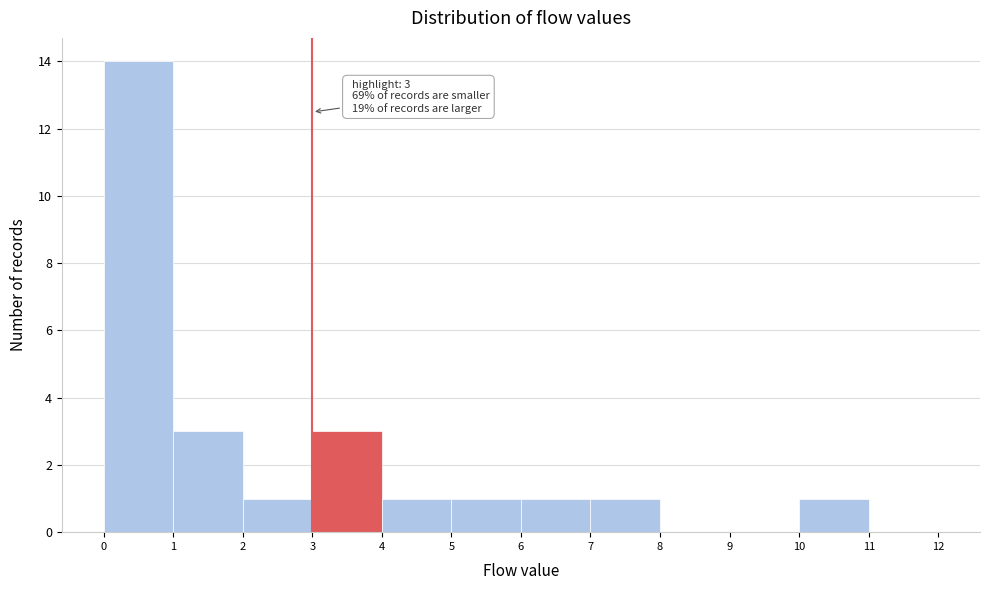

Which range on the x-axis has the tallest bar?

0 to 1